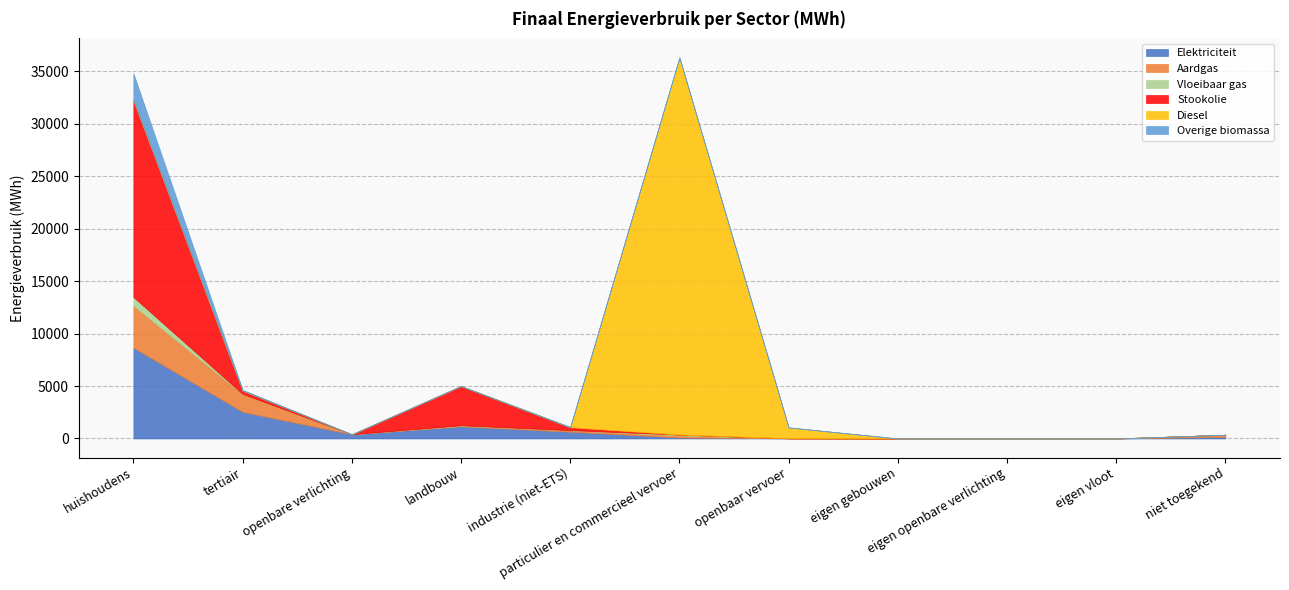

How many values in the Aardgas series are below 54?

5